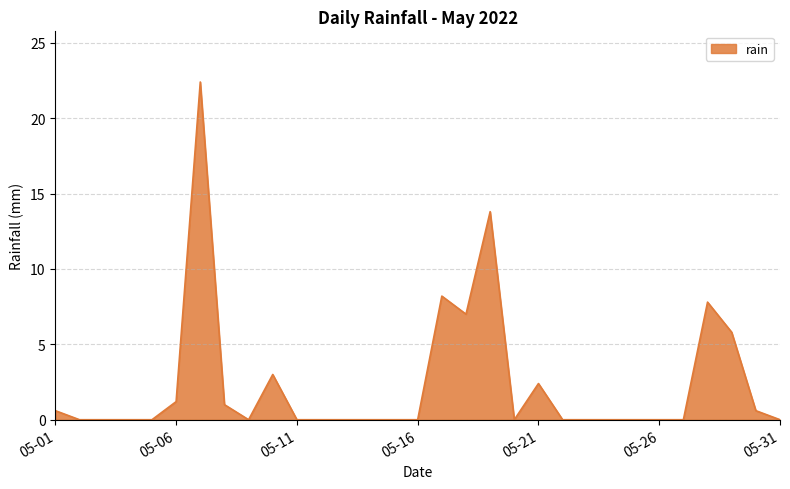

What is the maximum value shown in the chart?

22.4